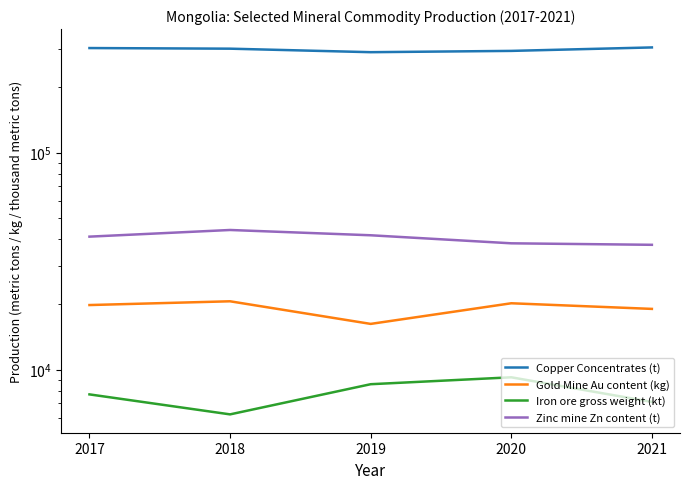

True or false: Iron ore gross weight (kt) has a value of 6225 at 2018.

True